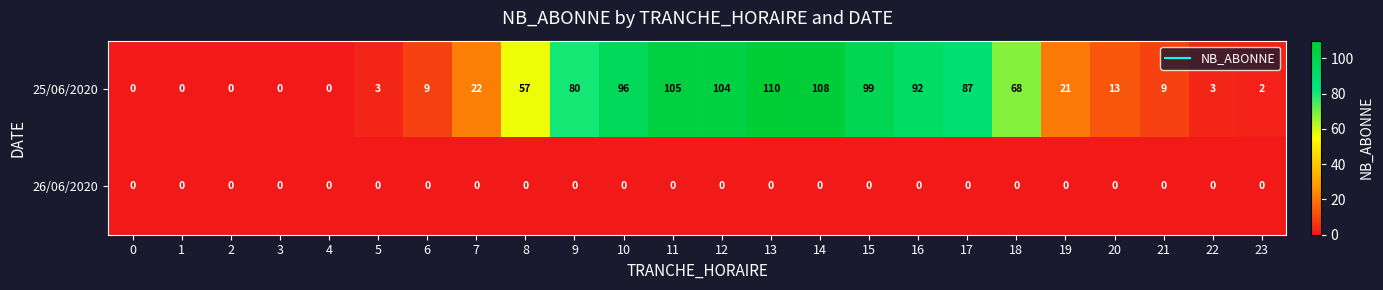

List the series in order of their overall mean, highest first.

25/06/2020, 26/06/2020